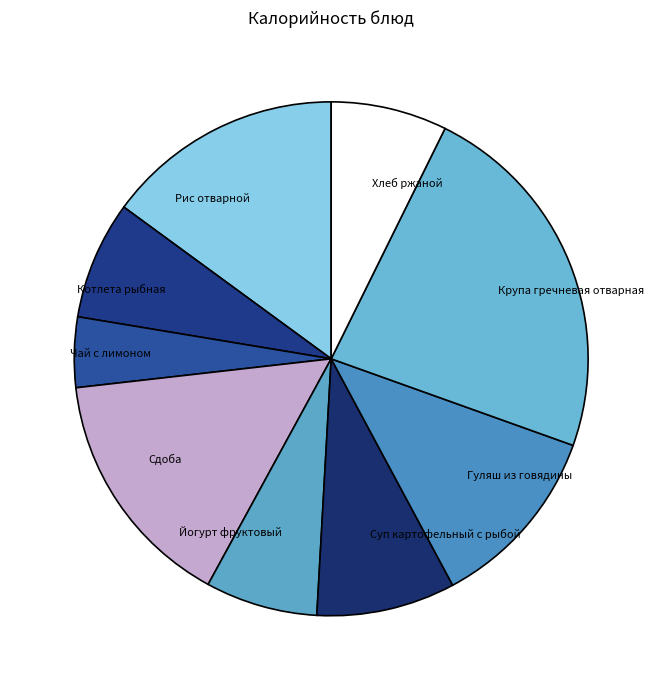

How many slices are in this pie chart?

9